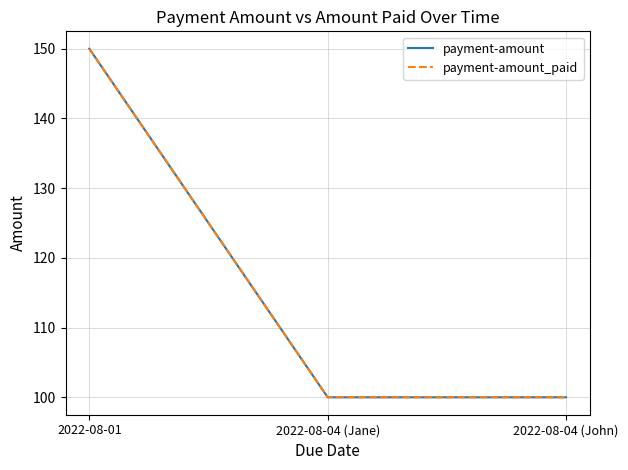

What is the greatest value displayed?

150